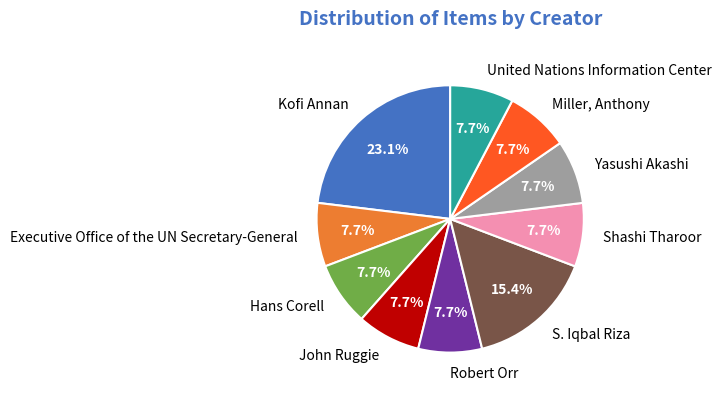

How much of the chart is everything except Shashi Tharoor?

92.3%